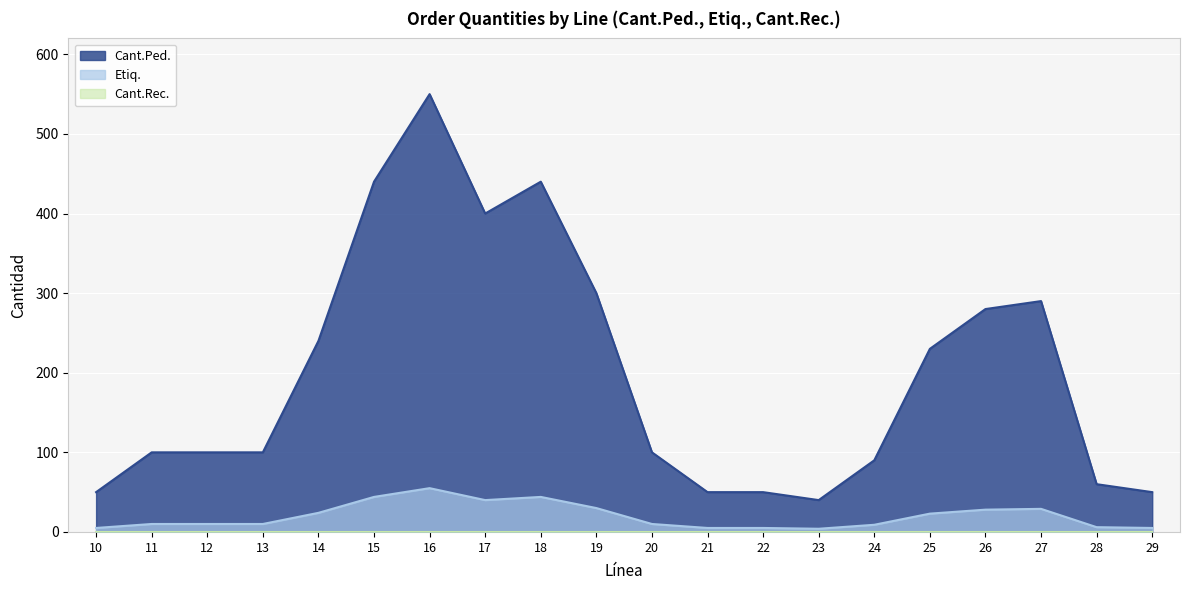

True or false: Cant.Ped. and Etiq. cross at least once.

False